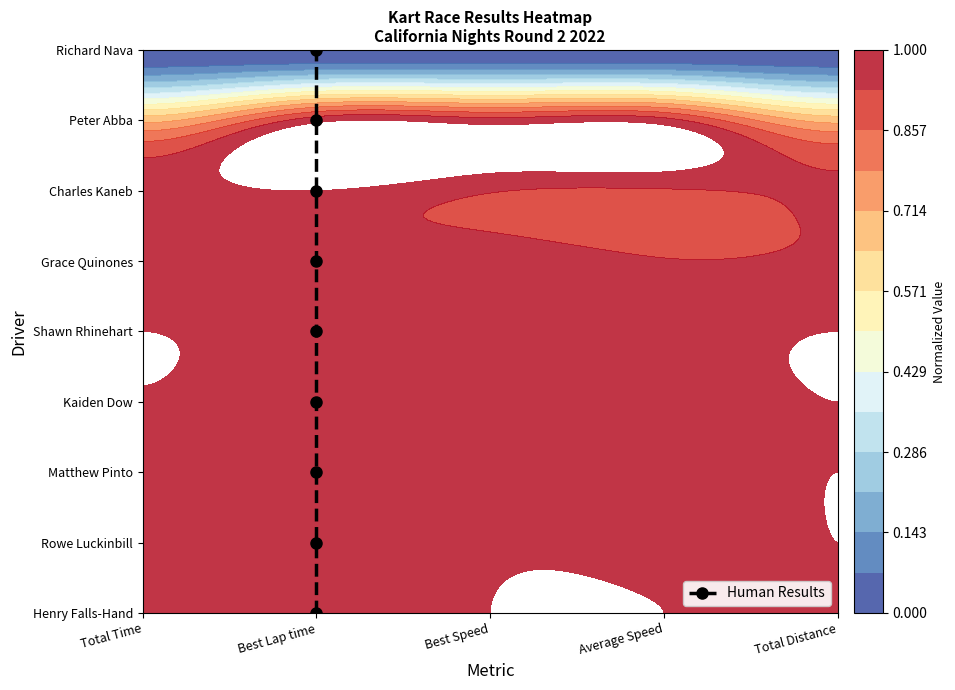

At which category does the chart reach its minimum across all series?

Best Lap time